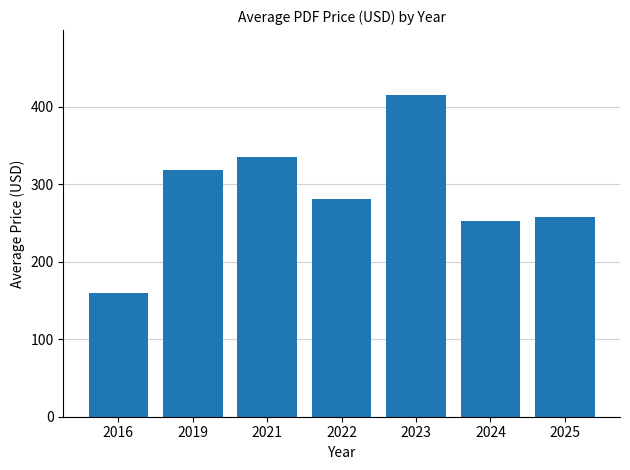

How many data points are less than 281?

3